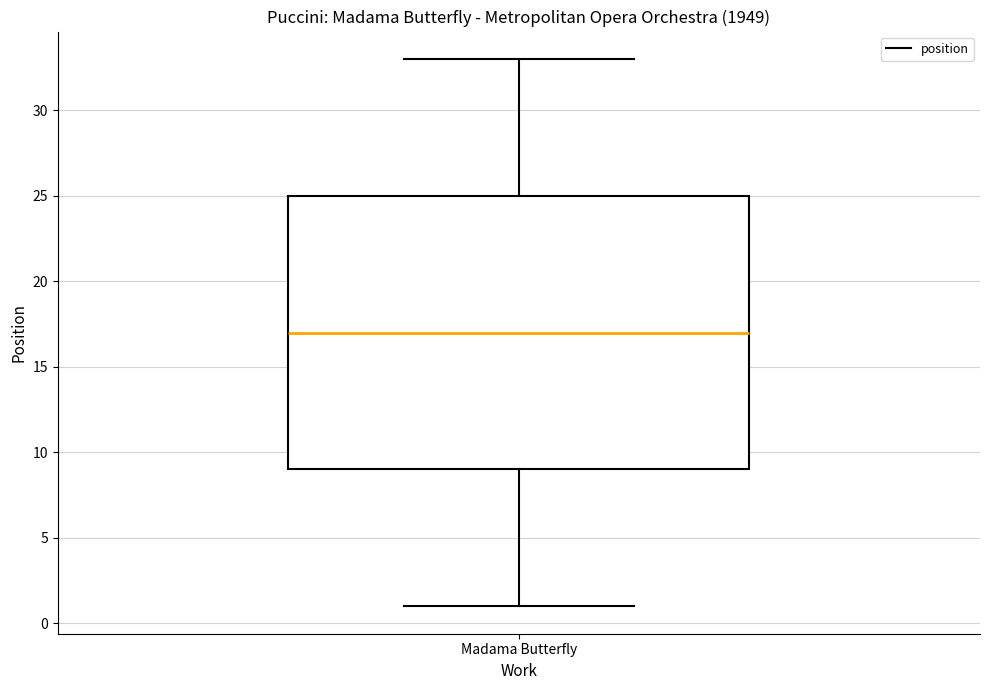

Where is the lower edge of the box for Madama Butterfly on the y-axis? The values are not printed on the chart, so give them approximately, as read against the axis.

9